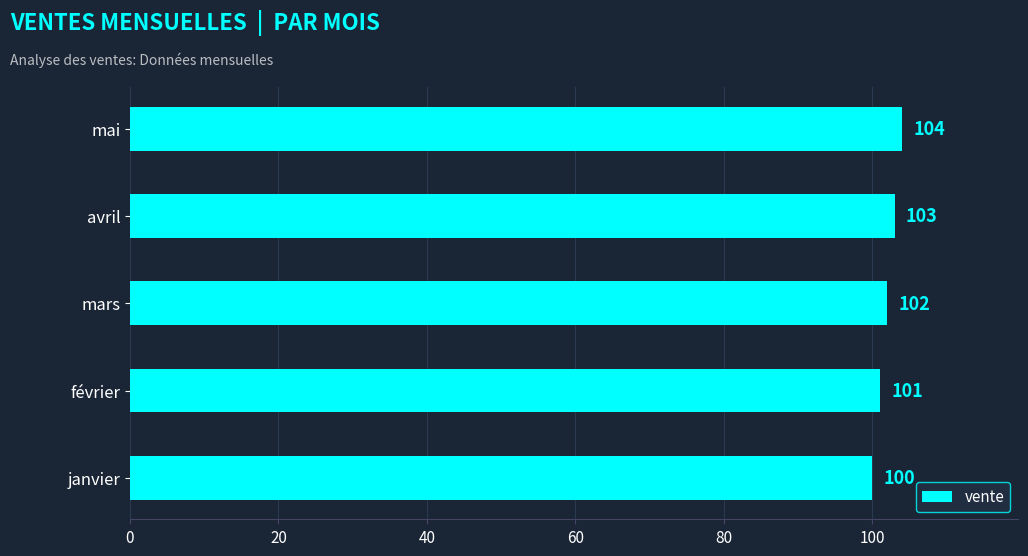

Where is the data nearest to the value 102?

mars